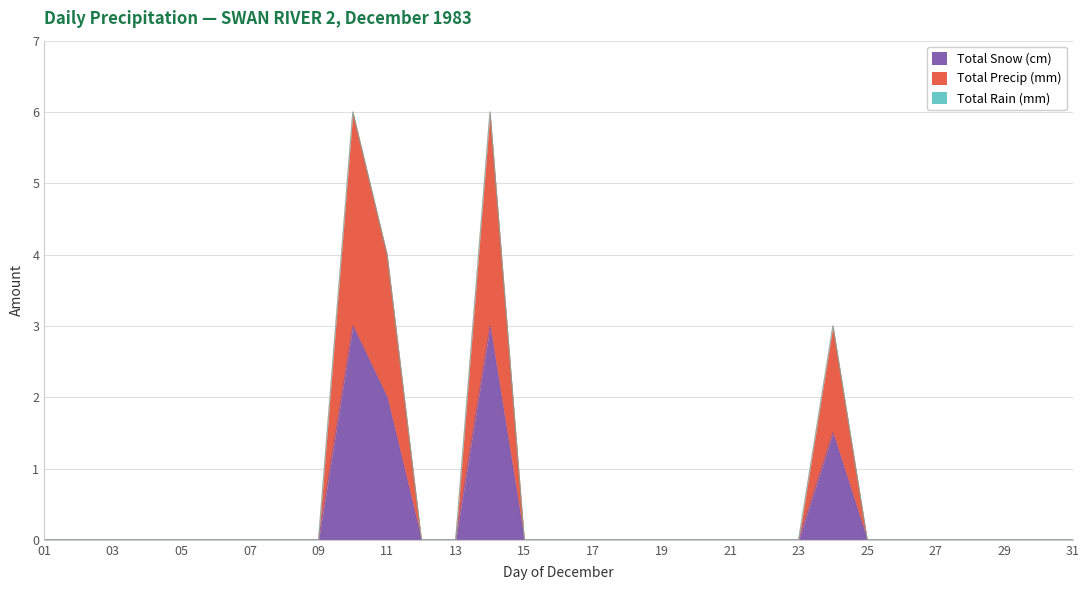

Reading left to right, list all the values displayed in this chart.

Total Snow (cm): 01=0.0	02=0.0	03=0.0	04=0.0	05=0.0	06=0.0	07=0.0	08=0.0	09=0.0	10=3.0	11=2.0	12=0.0	13=0.0	14=3.0	15=0.0	16=0.0	17=0.0	18=0.0	19=0.0	20=0.0	21=0.0	22=0.0	23=0.0	24=1.5	25=0.0	26=0.0	27=0.0	28=0.0	29=0.0	30=0.0	31=0.0
Total Precip (mm): 01=0.0	02=0.0	03=0.0	04=0.0	05=0.0	06=0.0	07=0.0	08=0.0	09=0.0	10=6.0	11=4.0	12=0.0	13=0.0	14=6.0	15=0.0	16=0.0	17=0.0	18=0.0	19=0.0	20=0.0	21=0.0	22=0.0	23=0.0	24=3.0	25=0.0	26=0.0	27=0.0	28=0.0	29=0.0	30=0.0	31=0.0